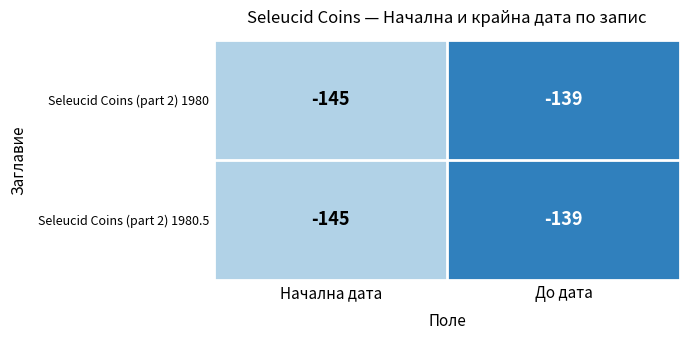

What is the maximum value shown in the chart?

-139